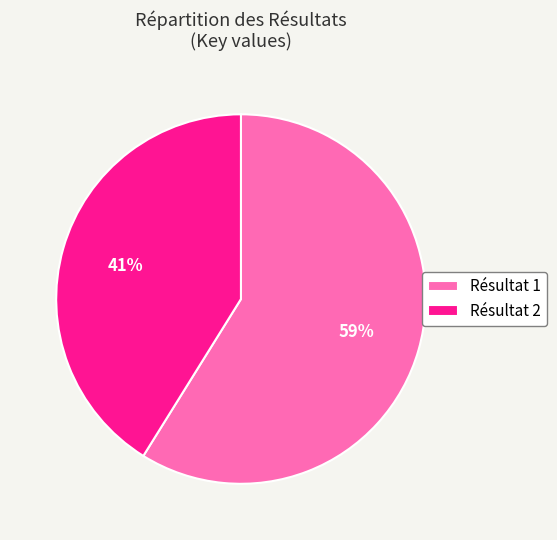

To the nearest percent, what is the difference between the Résultat 2 and Résultat 1 slice percentages?

18%